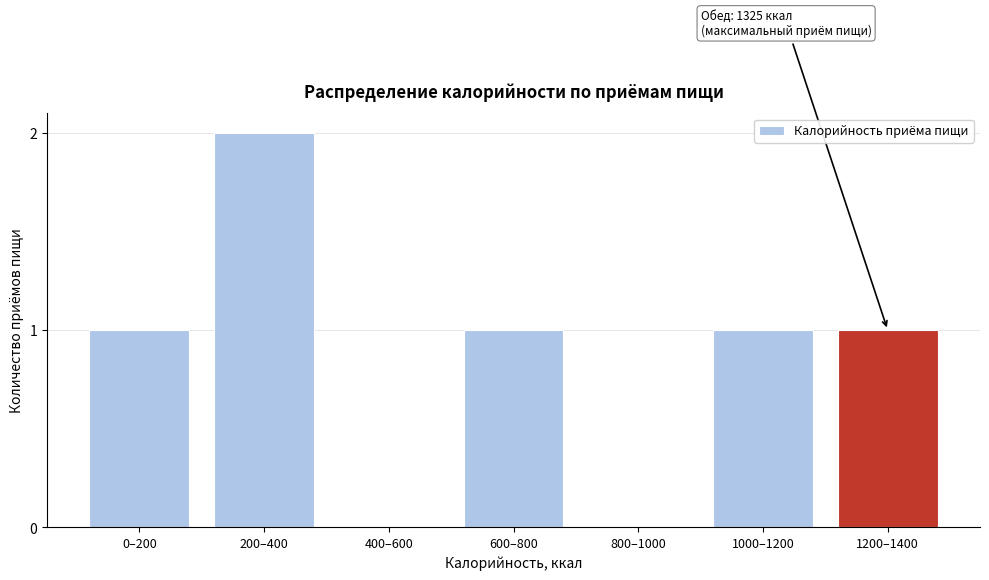

Reading left to right, transcribe all the data shown in this chart.

0–200=1	200–400=2	400–600=0	600–800=1	800–1000=0	1000–1200=1	1200–1400=1